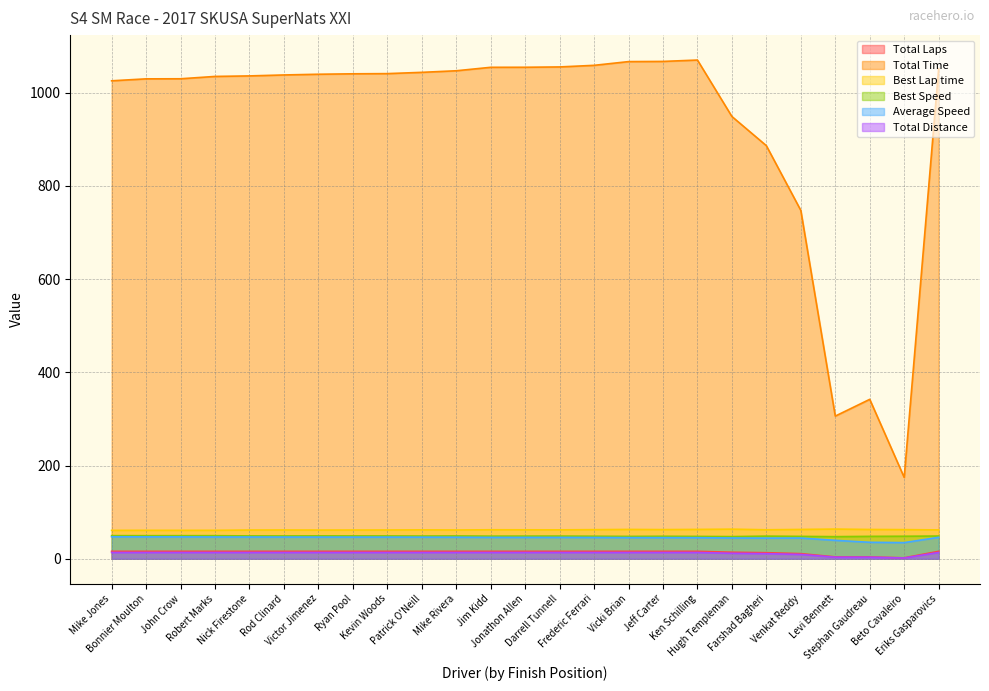

Count the number of data series in this chart.

6